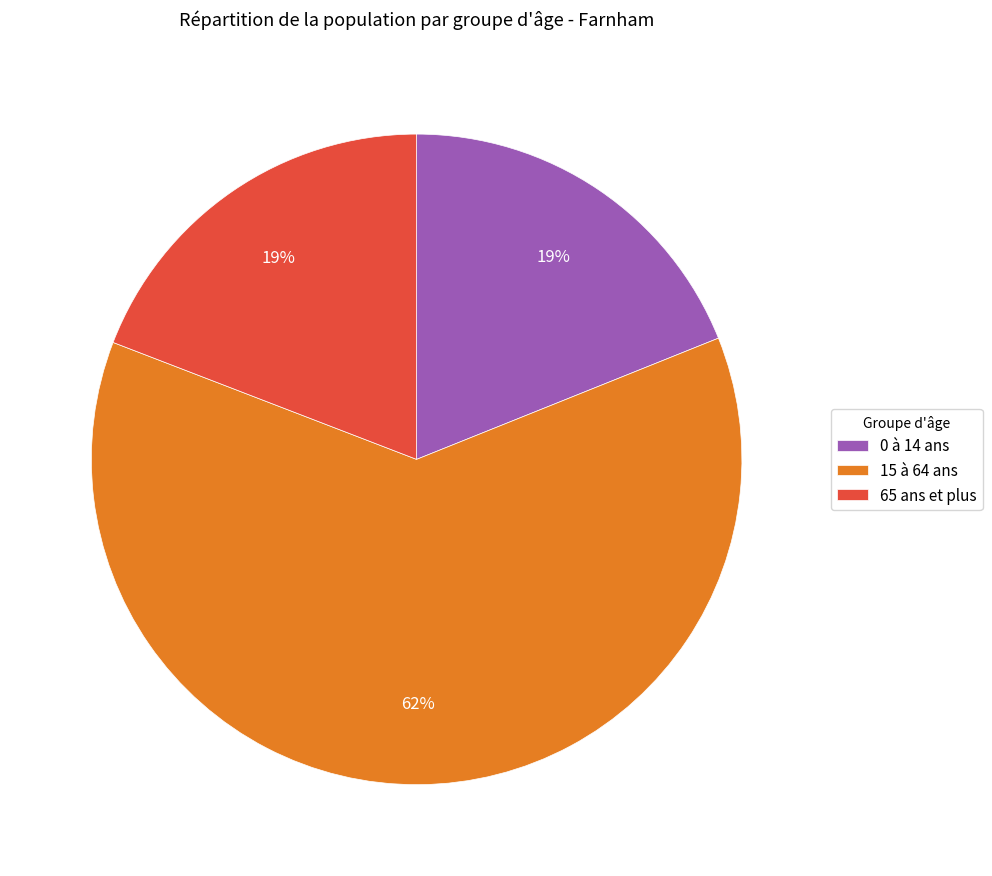

Does 15 à 64 ans account for over 50% of the chart?

Yes